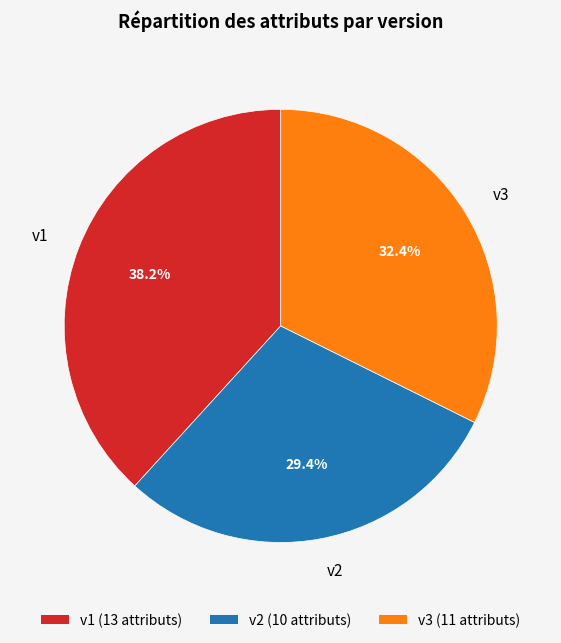

To the nearest percent, what percentage of the pie is v2?

29%